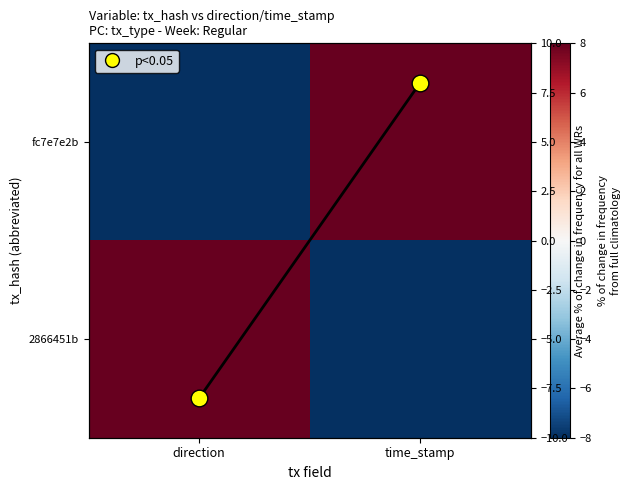

The value of 2866451b at direction is 12. True or false?

False